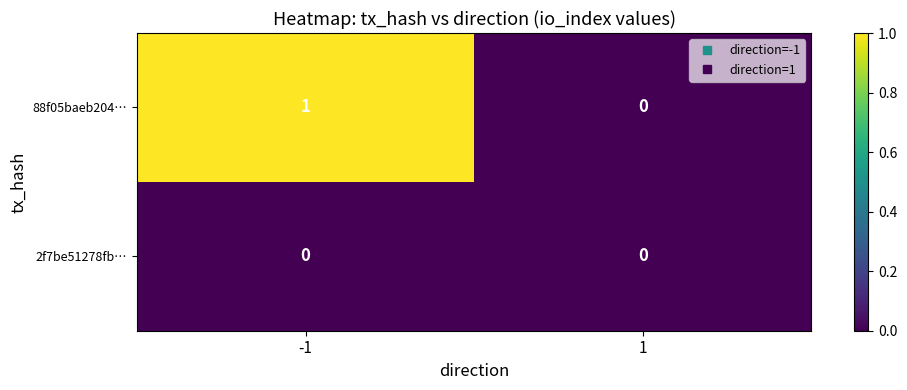

List the series in order of their peak value, lowest first.

2f7be51278fb…, 88f05baeb204…